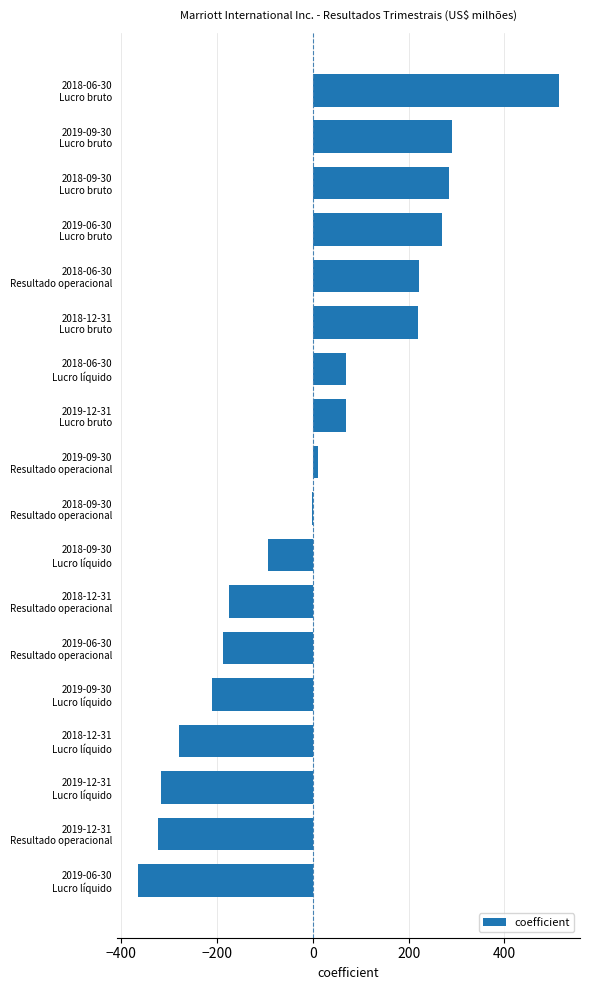

What is the maximum value shown in the chart?

514.2